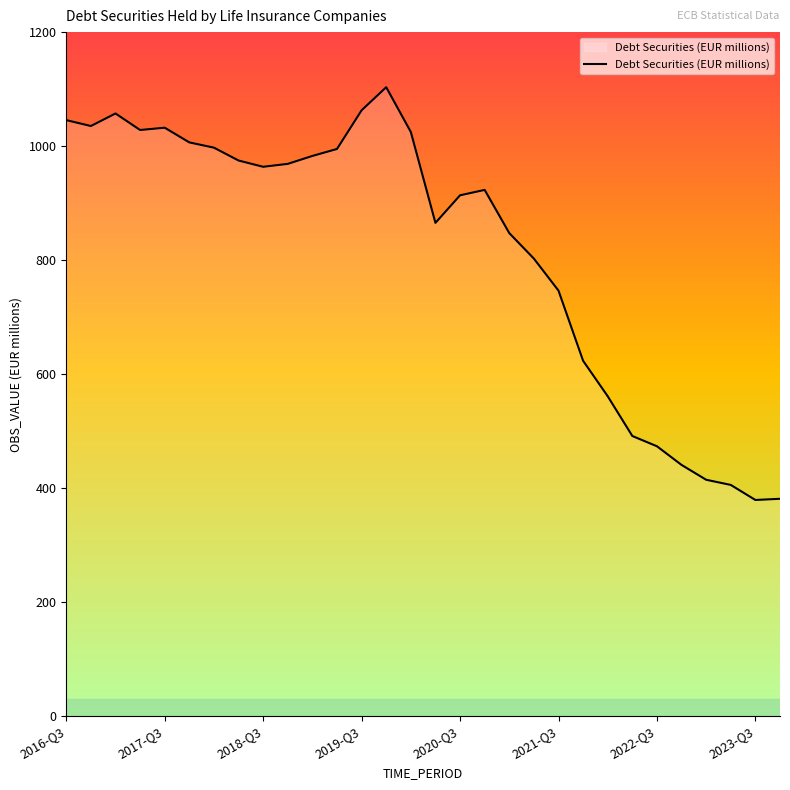

What is the difference between the maximum and minimum values?

724.1